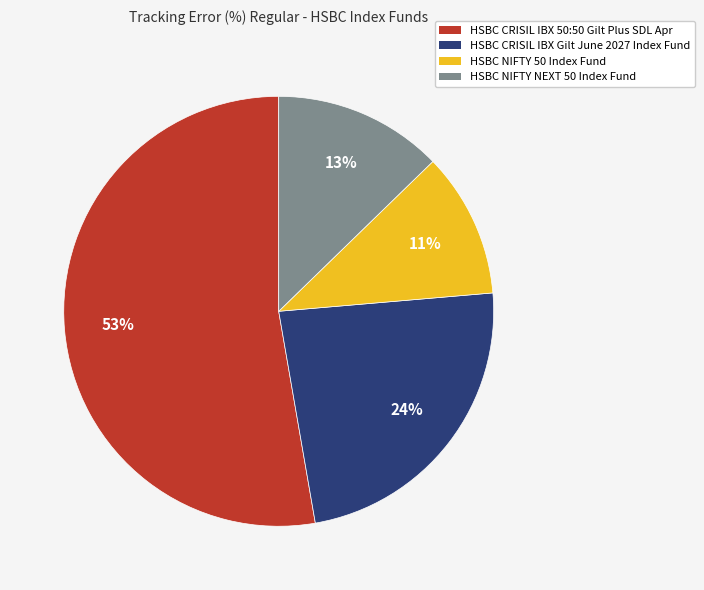

How many slices are in this pie chart?

4